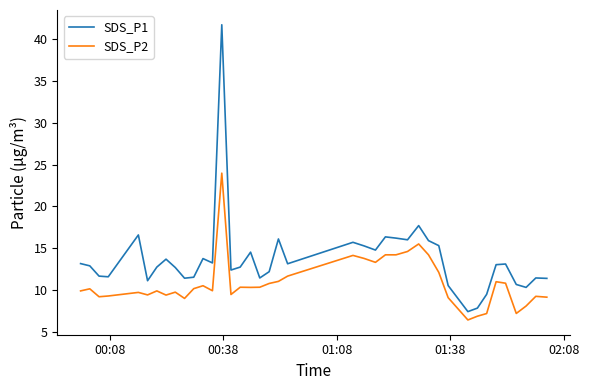

Which series has the largest range (max minus min)?

SDS_P1